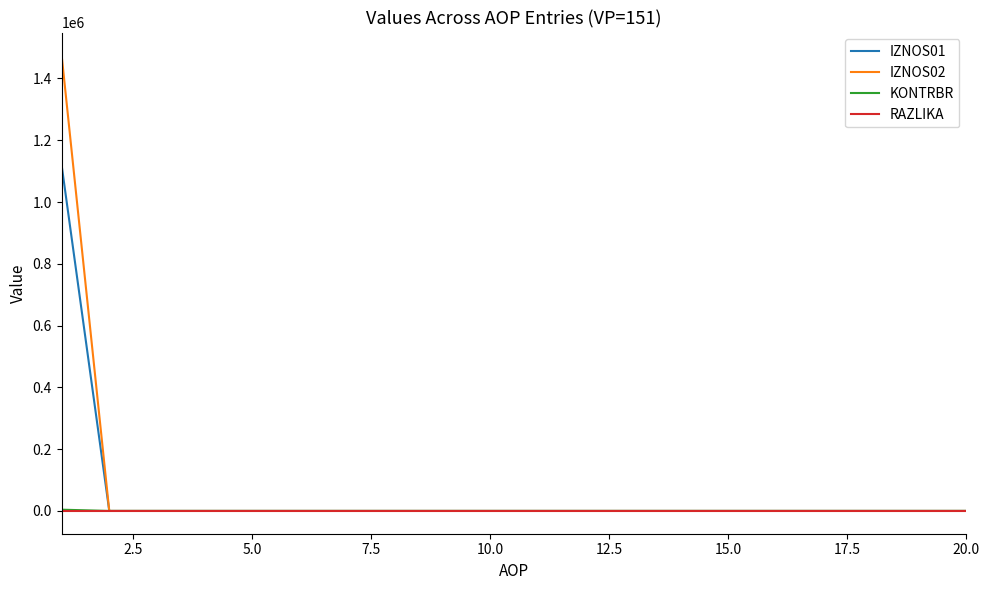

Which series has the widest spread of values?

IZNOS02